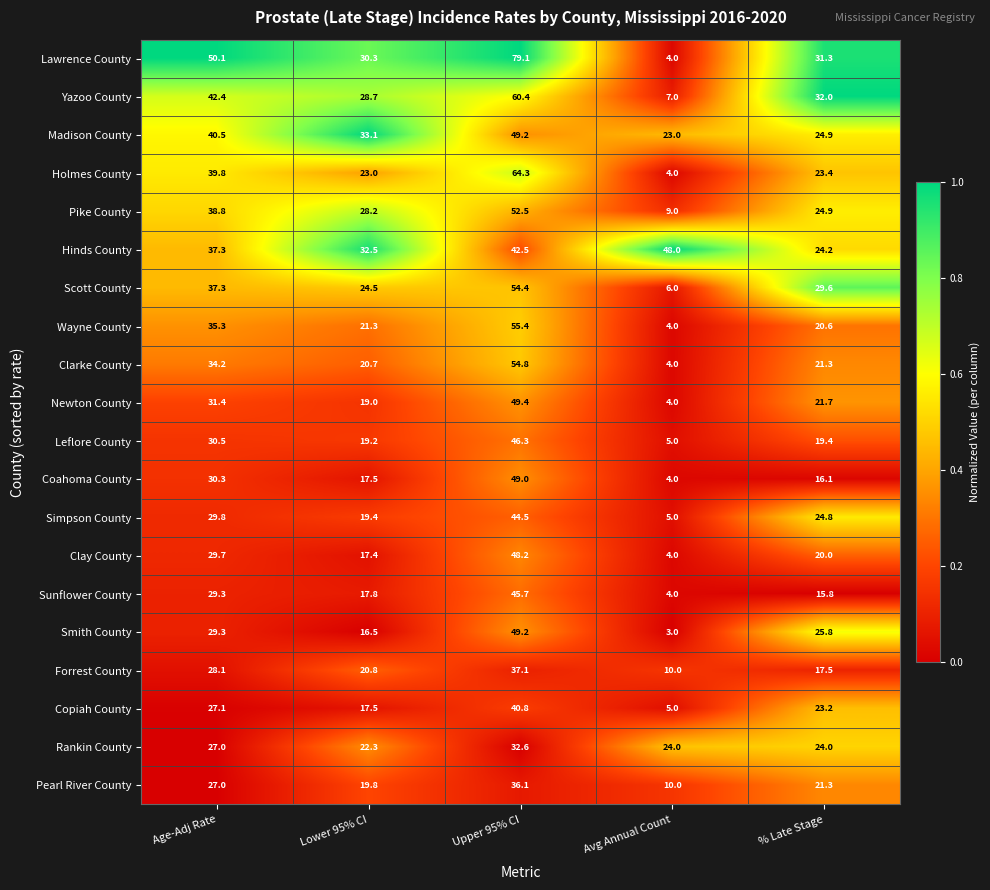

Between Age-Adj Rate and Upper 95% CI, which series saw the biggest shift?

Lawrence County